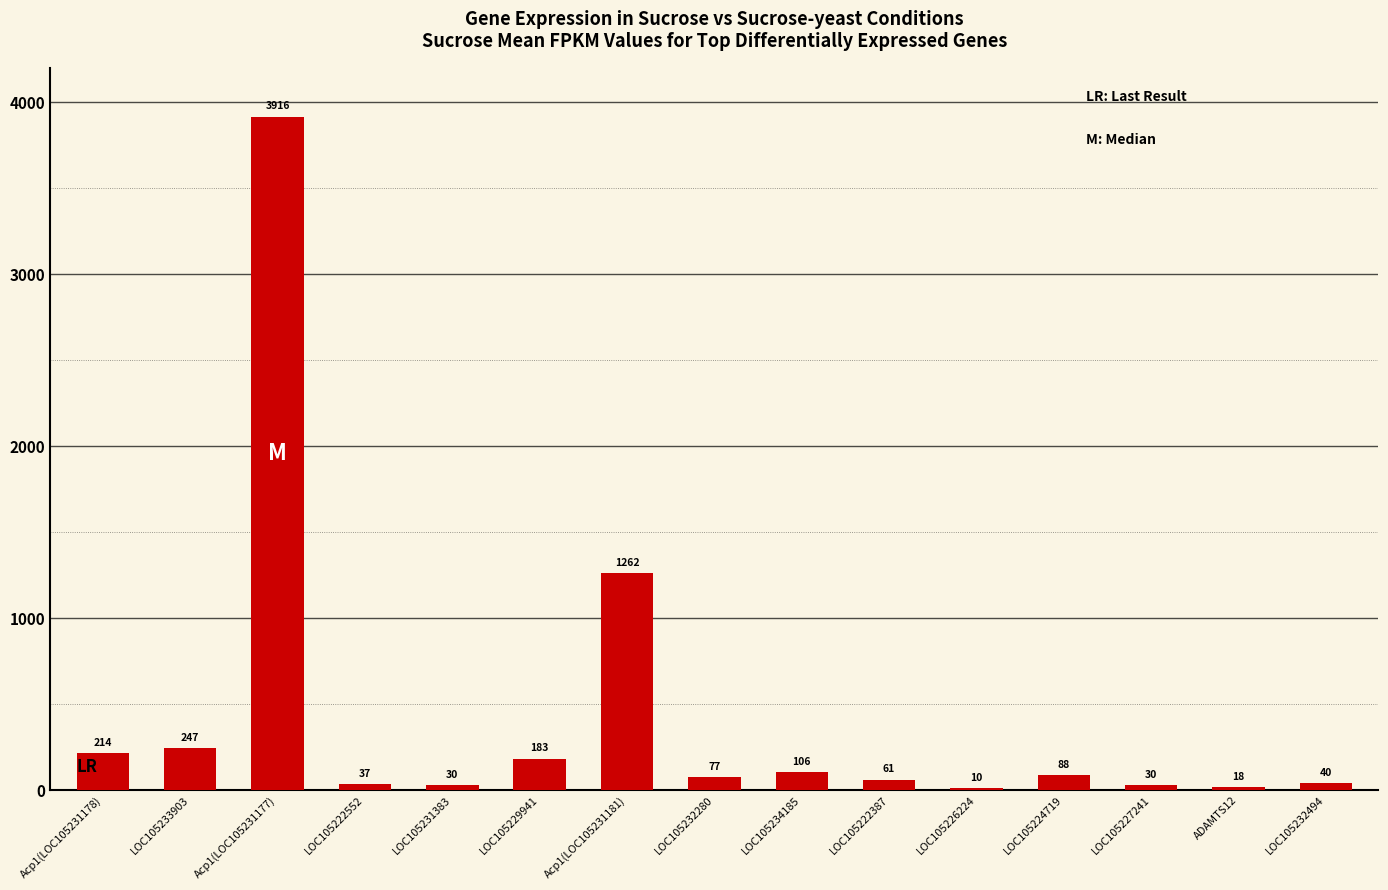

Where does the data first go above 77?

Acp1(LOC105231178)